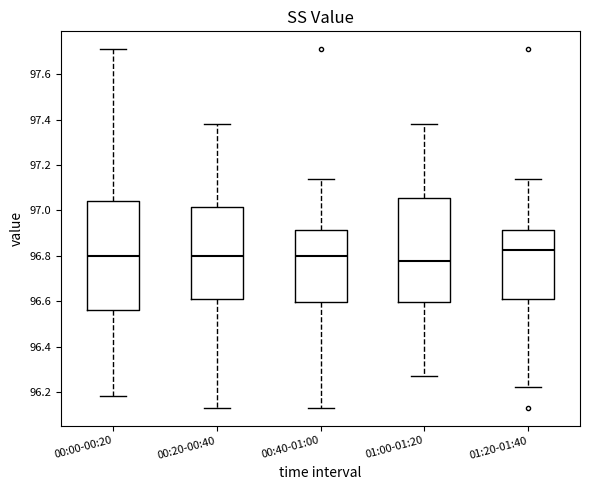

Reading left to right, transcribe this box plot: for each box, give where its median line is, the range the box spans, and where its two whiskers end, as read against the y-axis. The values are not printed on the chart, so give them approximately, as read against the axis.

00:00-00:20: median 96.80, box 96.56 to 97.04, whiskers 96.18 to 97.72
00:20-00:40: median 96.80, box 96.62 to 97.02, whiskers 96.14 to 97.38
00:40-01:00: median 96.80, box 96.60 to 96.92, whiskers 96.14 to 97.14
01:00-01:20: median 96.78, box 96.60 to 97.06, whiskers 96.28 to 97.38
01:20-01:40: median 96.82, box 96.62 to 96.92, whiskers 96.22 to 97.14